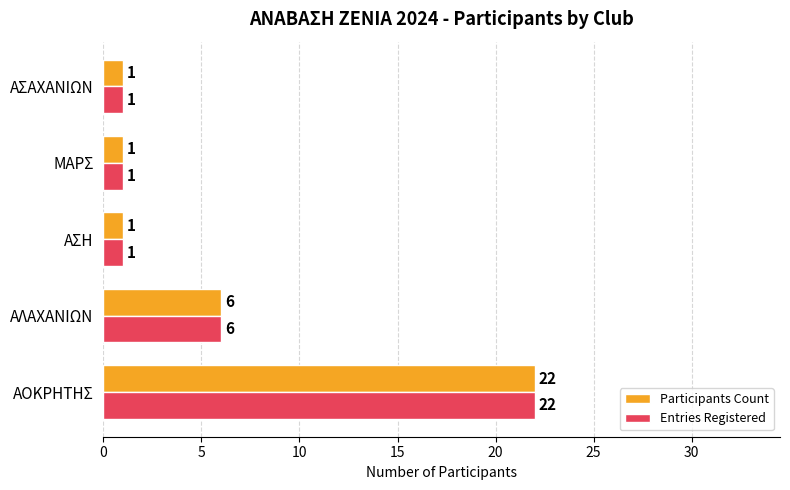

What is the maximum value shown in the chart?

22